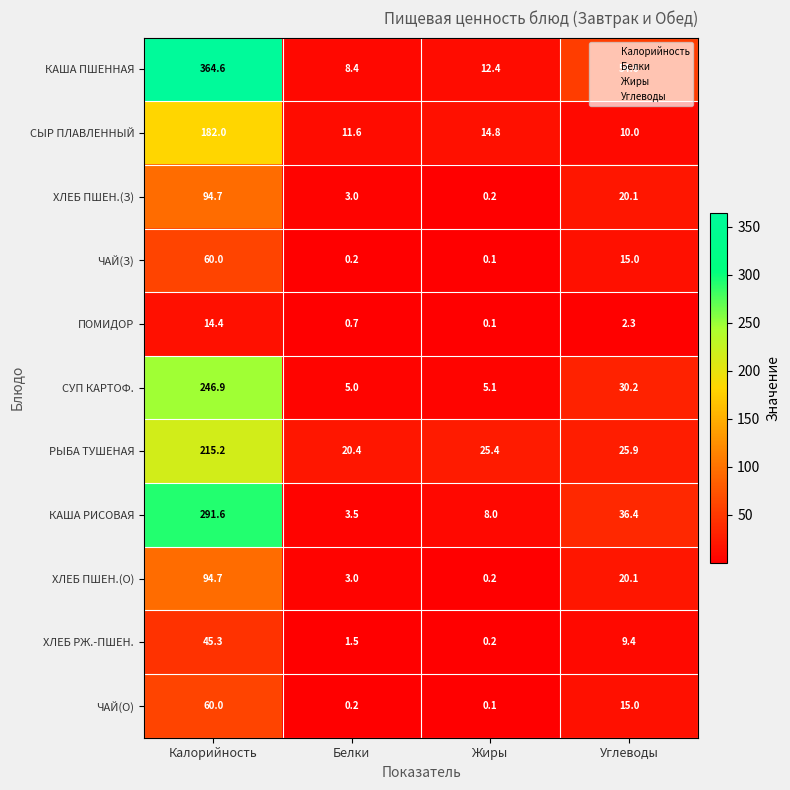

Count the number of data series in this chart.

11